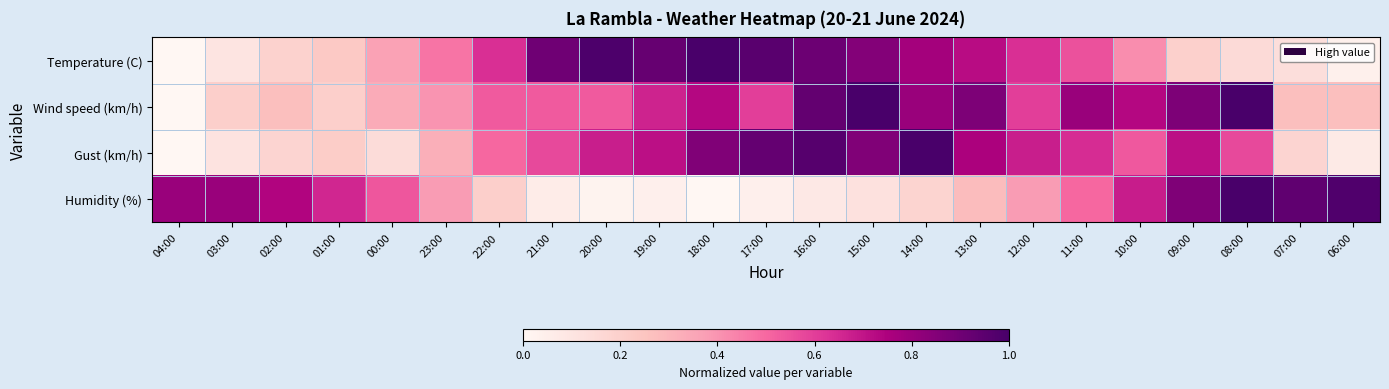

At how many categories does at least one series exceed 0?

23